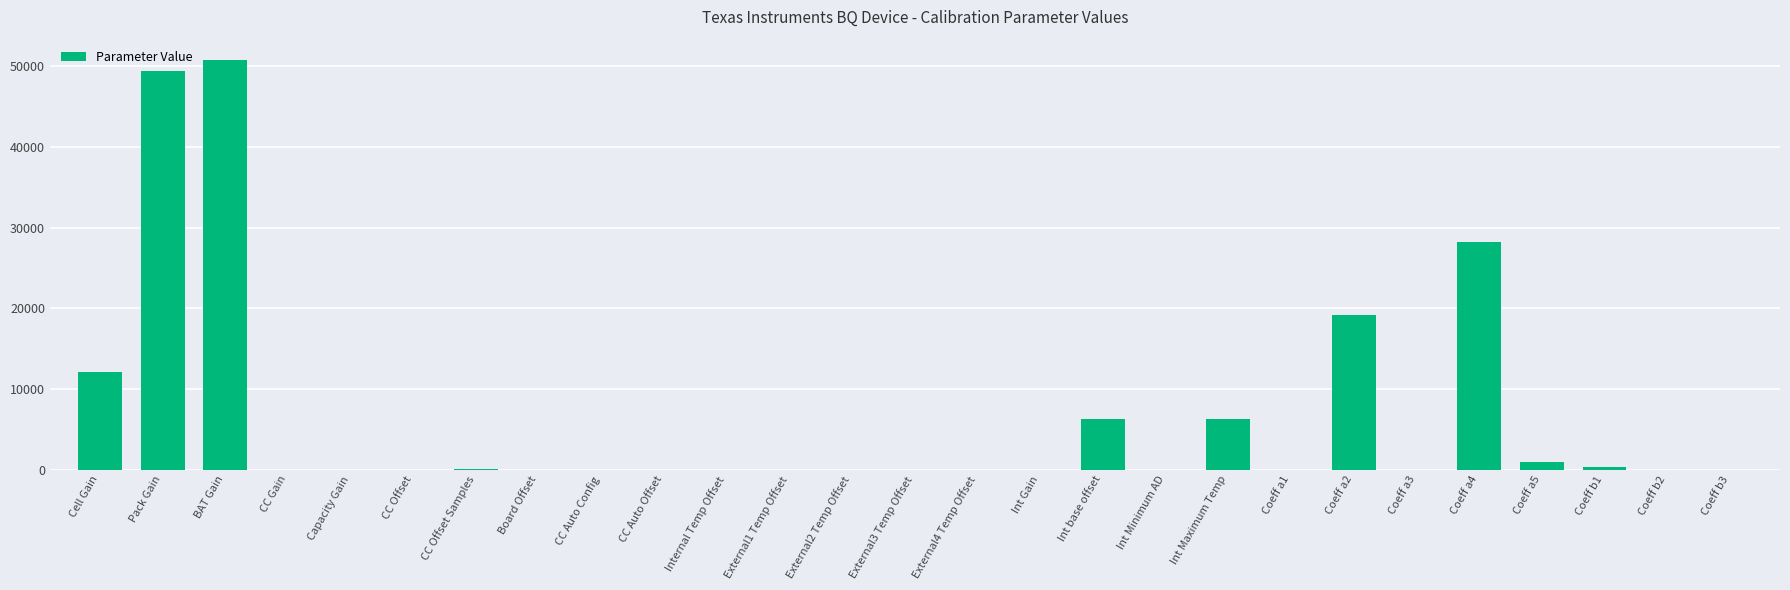

The value at CC Auto Offset is 0. True or false?

True